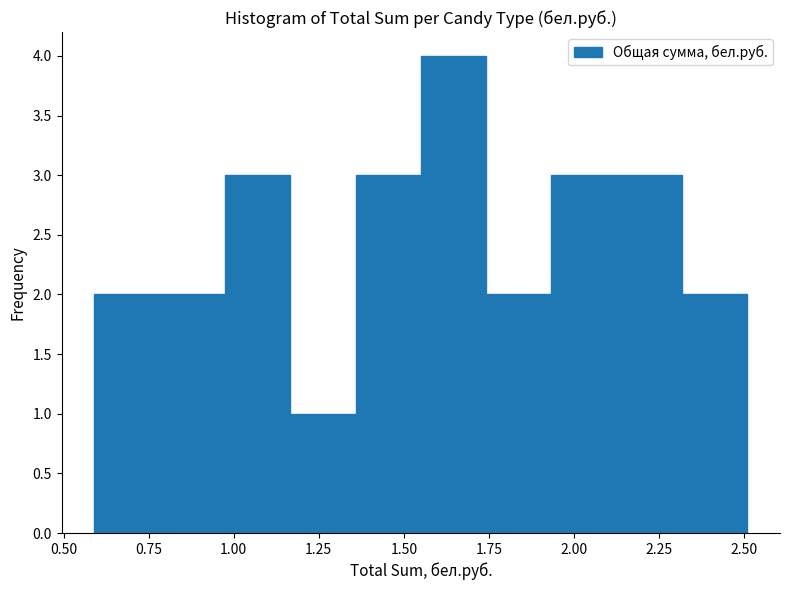

Around what value on the x-axis is the tallest bar? Give the approximate position of its centre, as read against the axis.

1.65